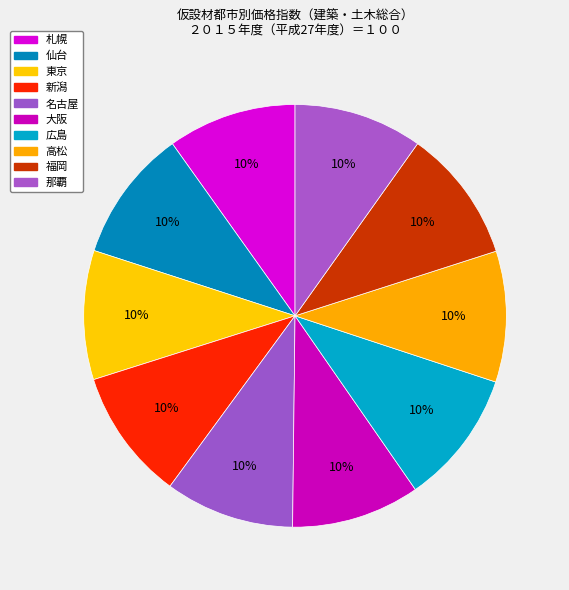

How many slices are in this pie chart?

10